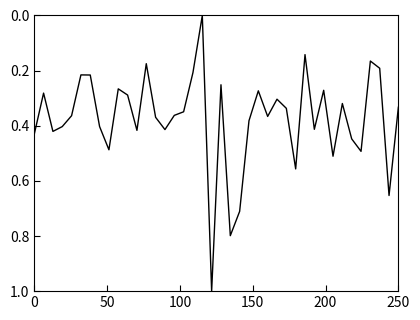

What is the maximum value shown in the chart?

1.0